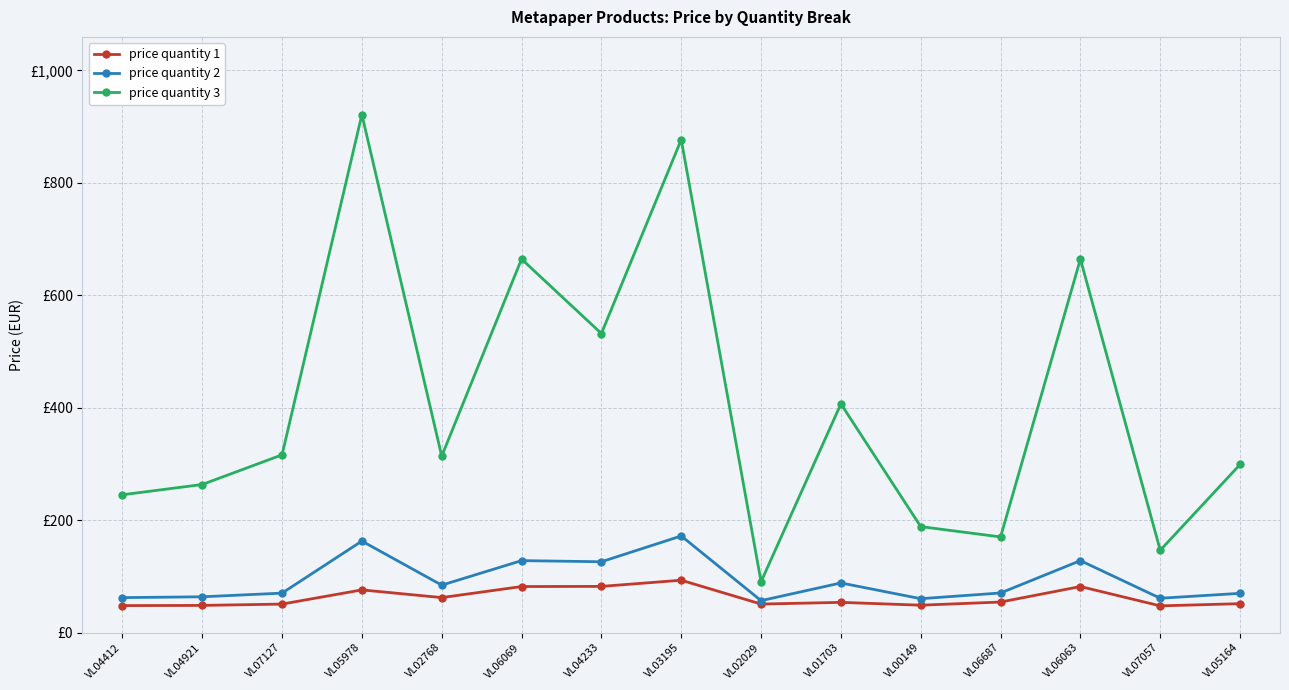

What is the label of the 10th point from the right?

VL06069